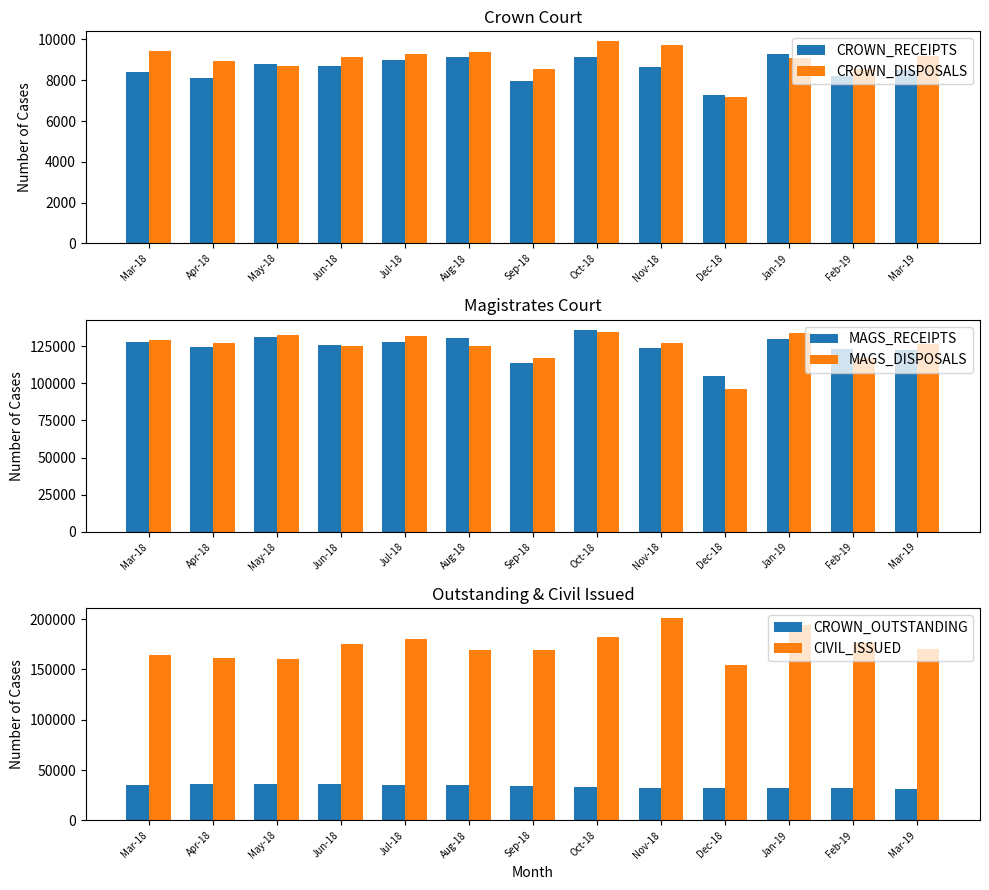

What is the difference between the CROWN_RECEIPTS values at Aug-18 and Nov-18?

464